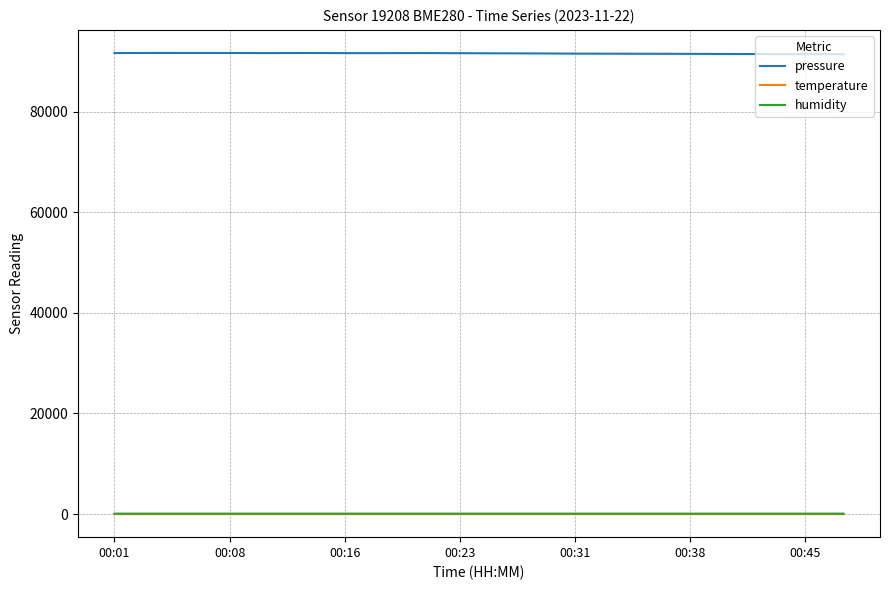

True or false: pressure and humidity cross at least once.

False